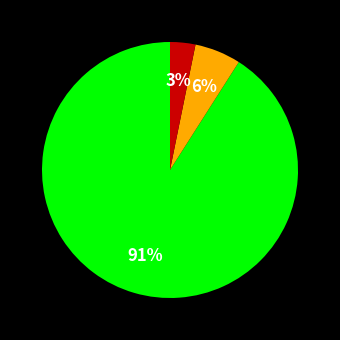

To the nearest percent, what is the difference between the largest and smallest slice percentages?

88%